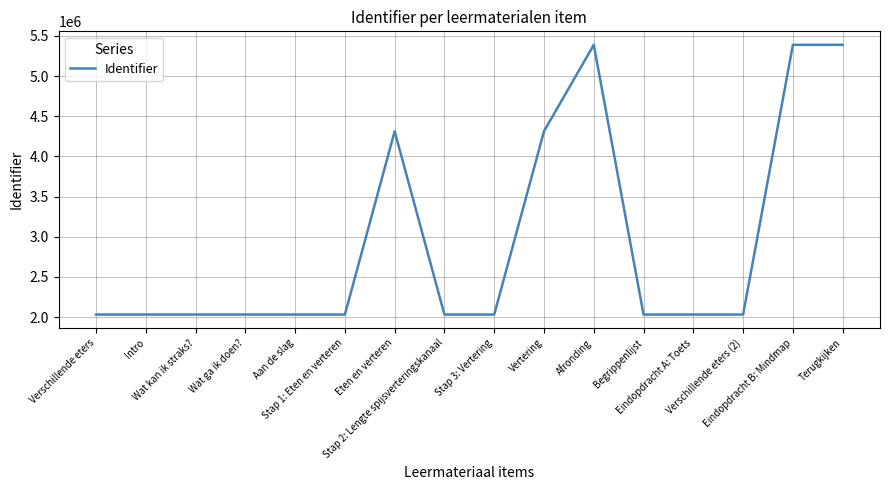

What is the average value?

2946638